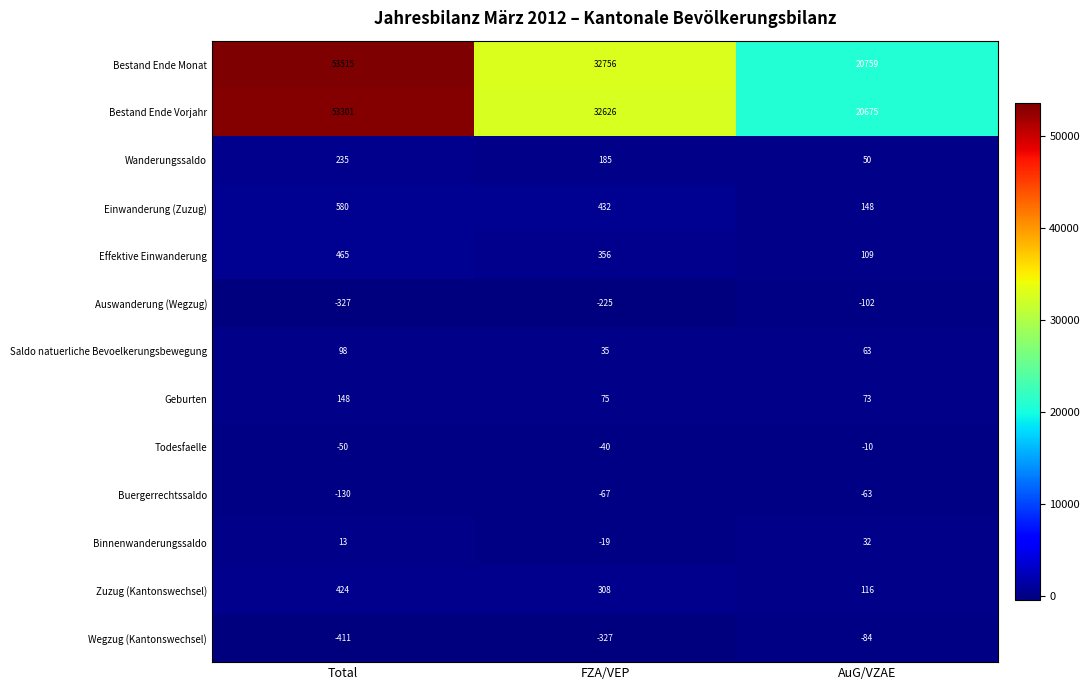

Which label corresponds to the smallest value in the chart?

Total